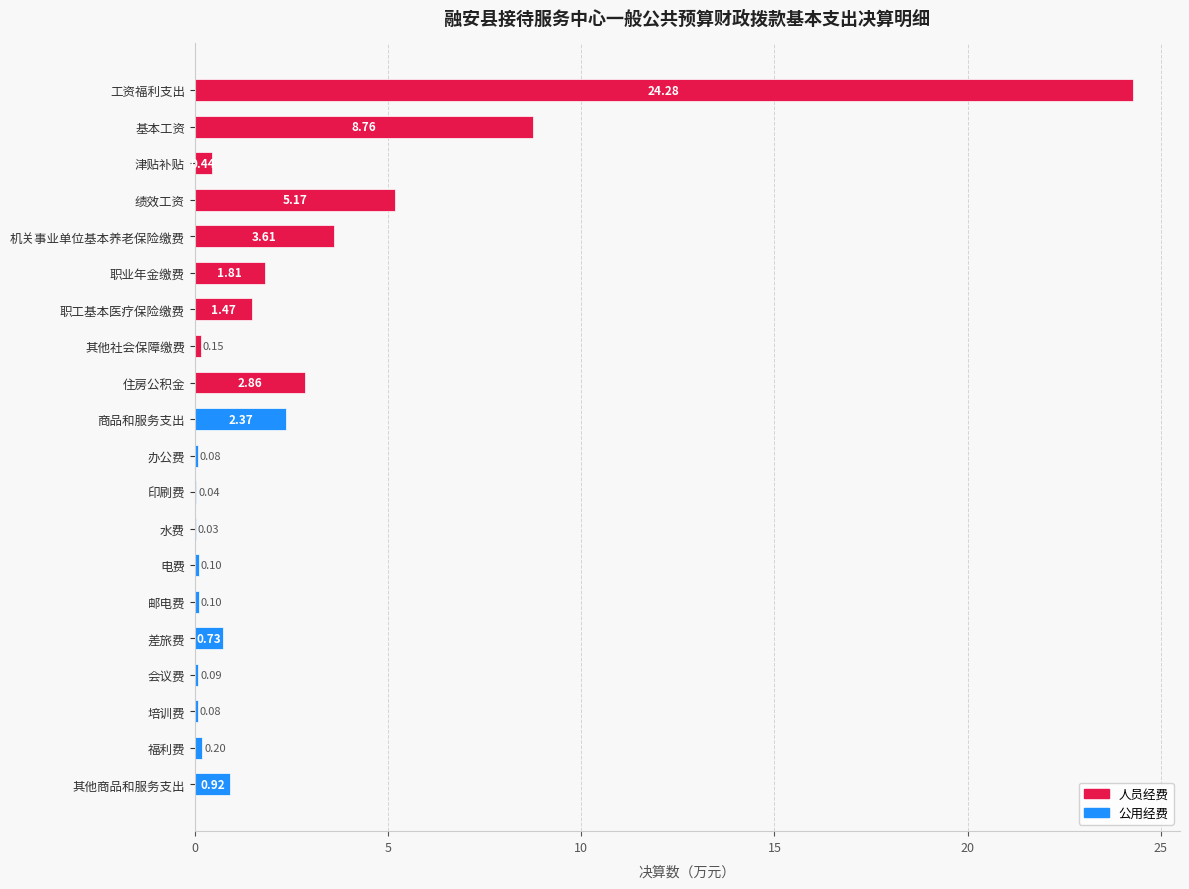

What is the sum of the values at 其他商品和服务支出 and 其他社会保障缴费?

1.1